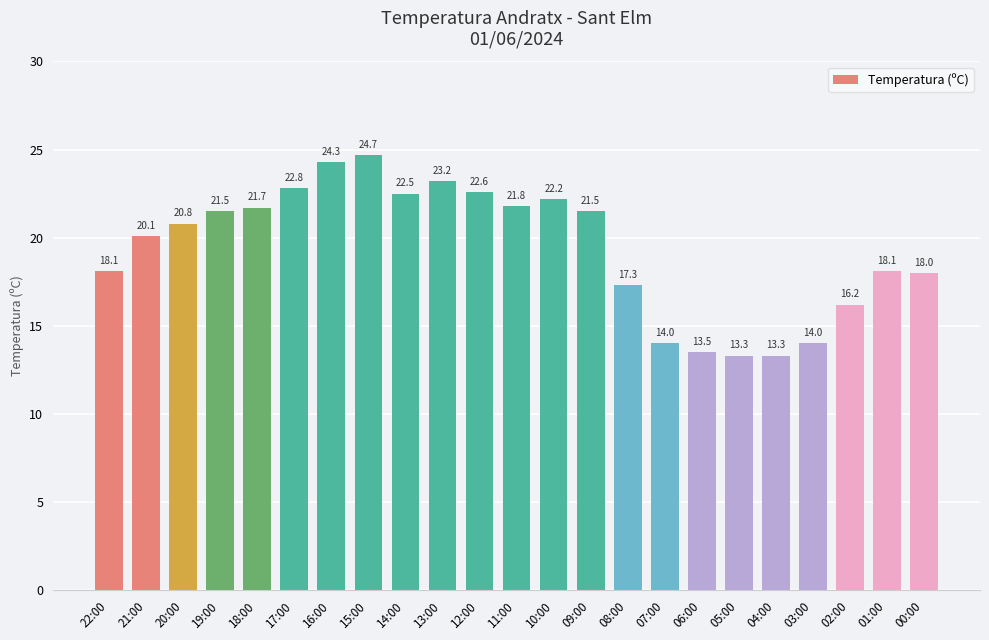

What is the label of the 19th bar from the right?

18:00